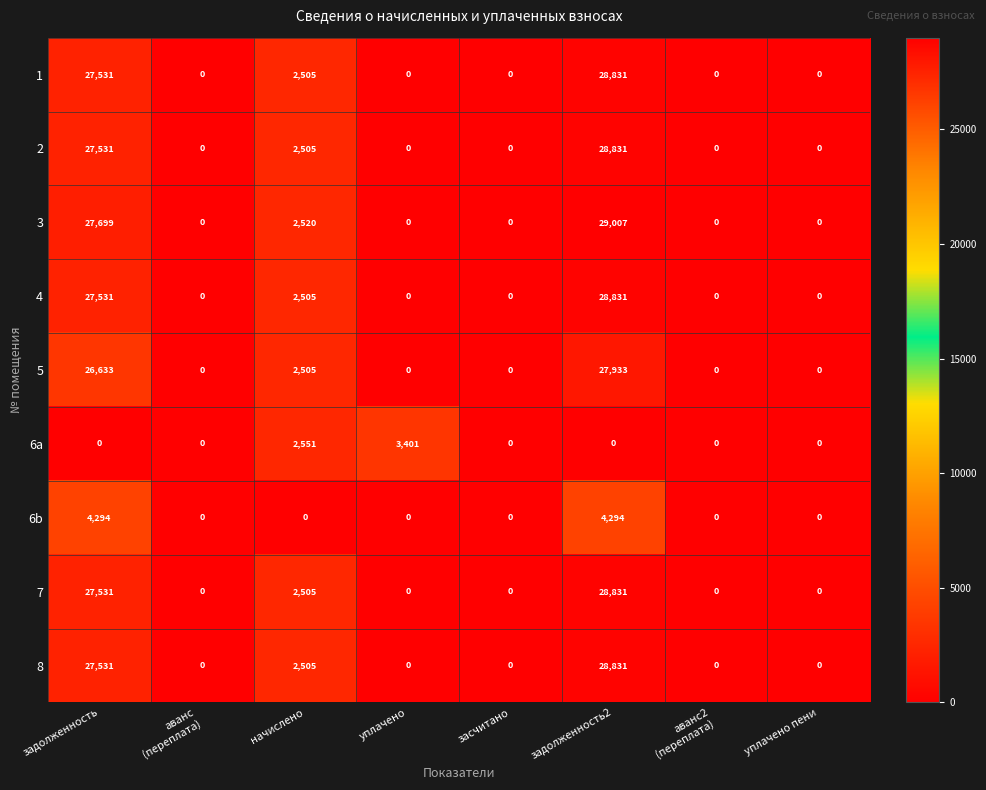

Which series has the widest spread of values?

3